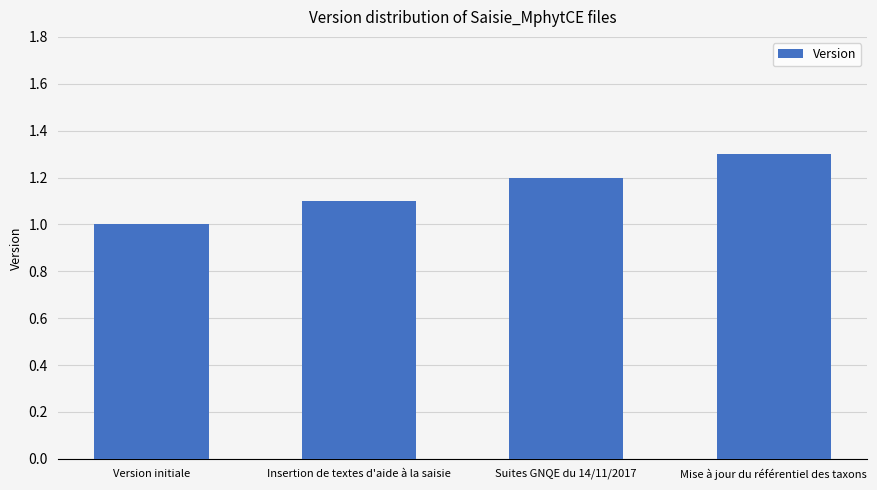

Reading left to right, list all the values displayed in this chart.

Version initiale=1.0	Insertion de textes d'aide à la saisie=1.1	Suites GNQE du 14/11/2017=1.2	Mise à jour du référentiel des taxons=1.3